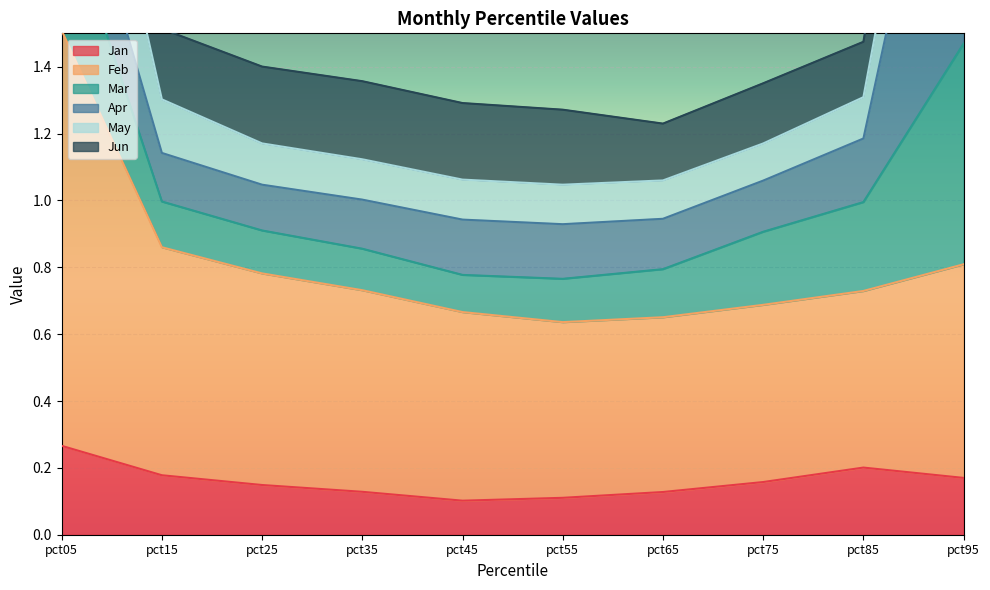

Which series has the widest spread of values?

May